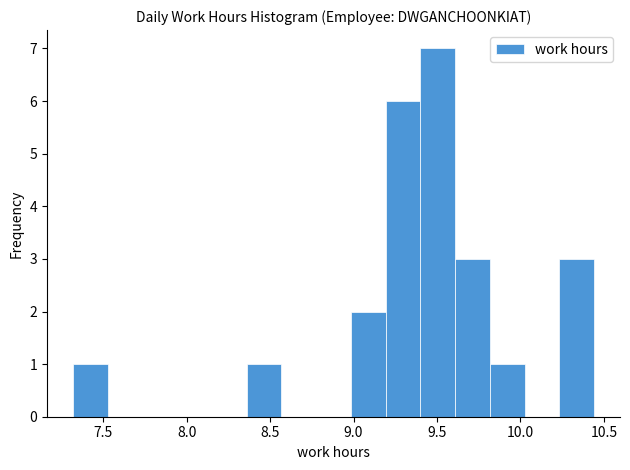

Reading left to right, transcribe this chart: for each bar, give the range it covers on the x-axis and its height. Neither the bar edges nor the heights are printed on the chart, so give them approximately, as read against the axes.

7.30 to 7.55: 1
7.55 to 7.75: 0
7.75 to 7.95: 0
7.95 to 8.15: 0
8.15 to 8.35: 0
8.35 to 8.55: 1
8.55 to 8.80: 0
8.80 to 9.00: 0
9.00 to 9.20: 2
9.20 to 9.40: 6
9.40 to 9.60: 7
9.60 to 9.80: 3
9.80 to 10.00: 1
10.00 to 10.25: 0
10.25 to 10.45: 3